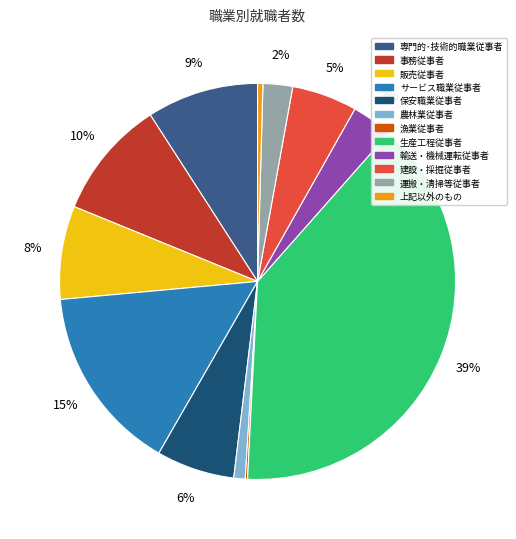

Is there any slice that represents more than half of the pie?

No